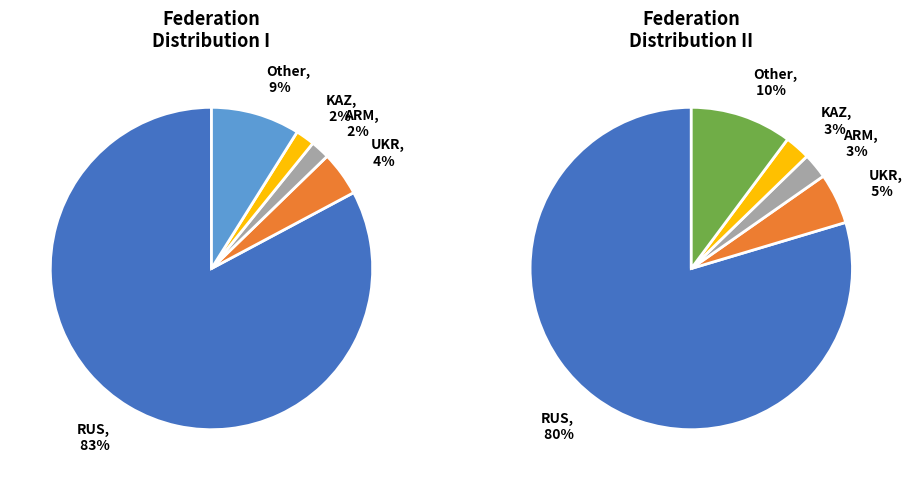

Which category has the biggest portion of the pie?

RUS